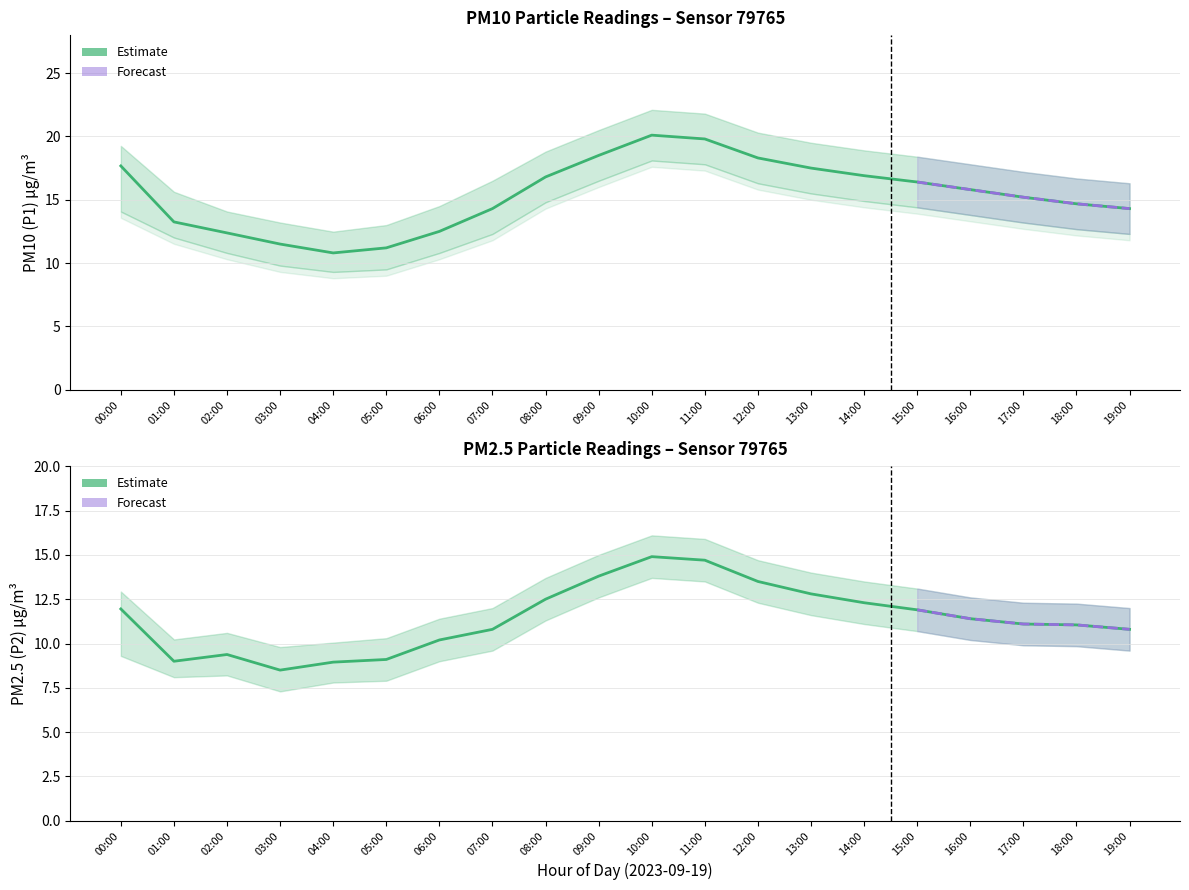

How many lines are shown in the chart?

6